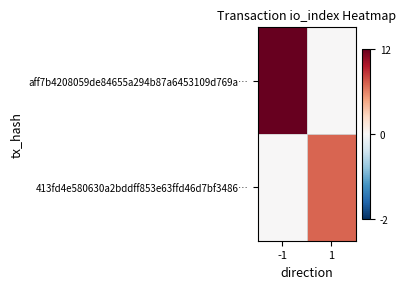

At which category is the sum across all series the highest?

-1